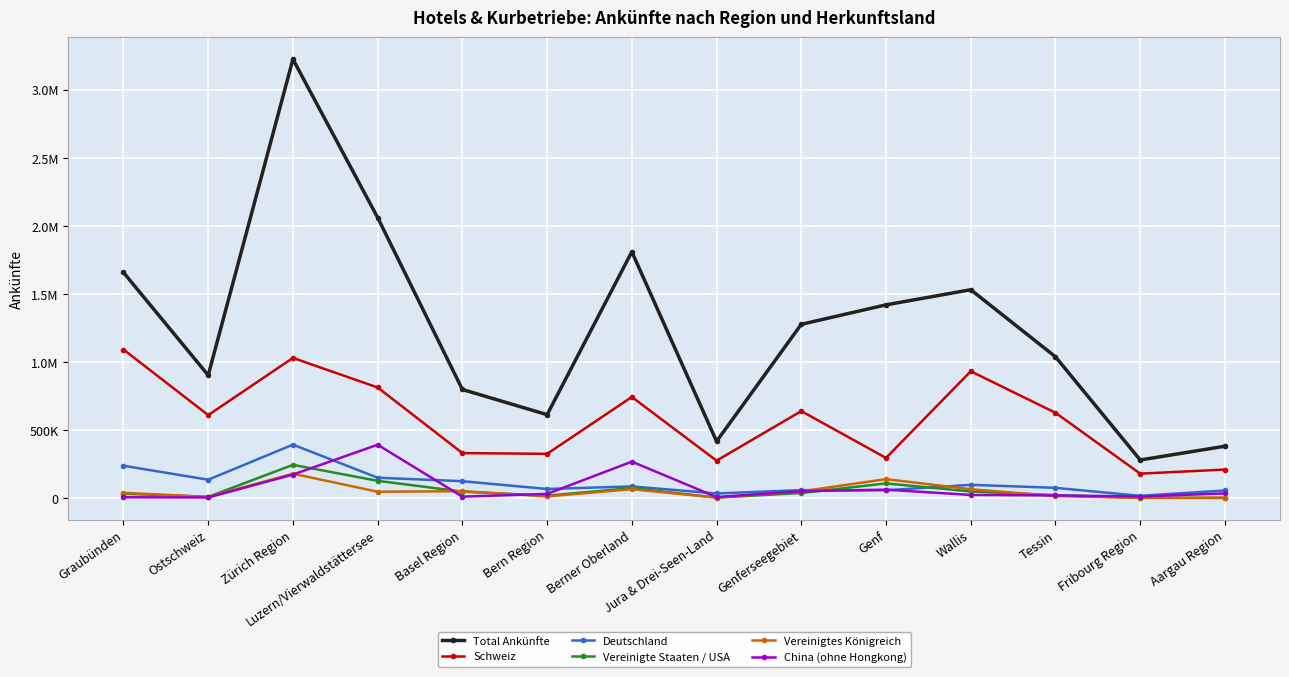

At which category is the sum across all series the highest?

Zürich Region